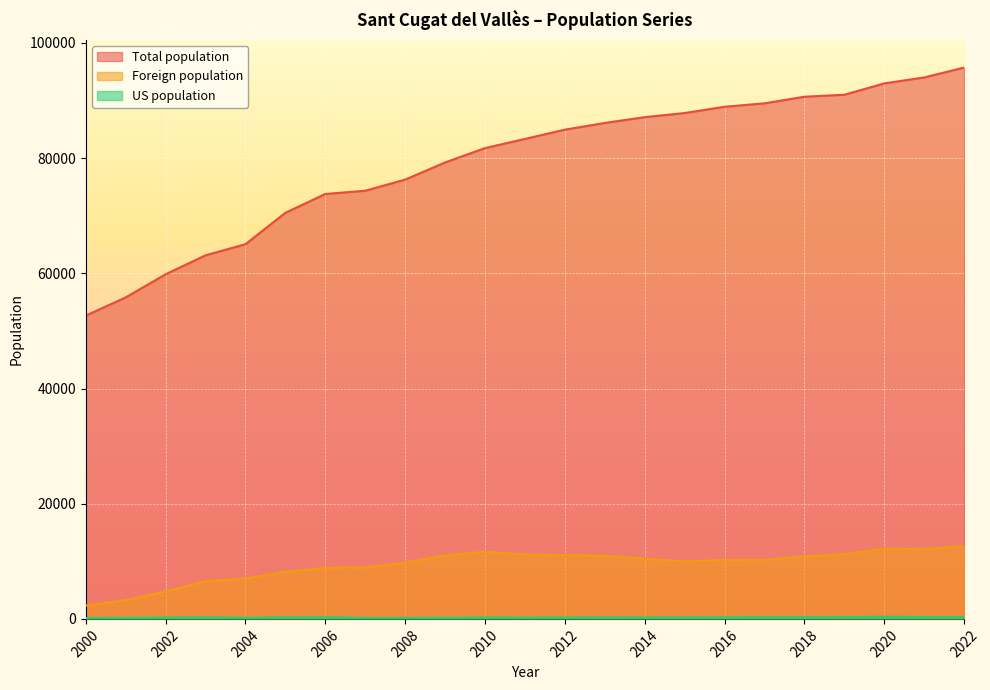

Which series has the largest total across all categories?

Total population